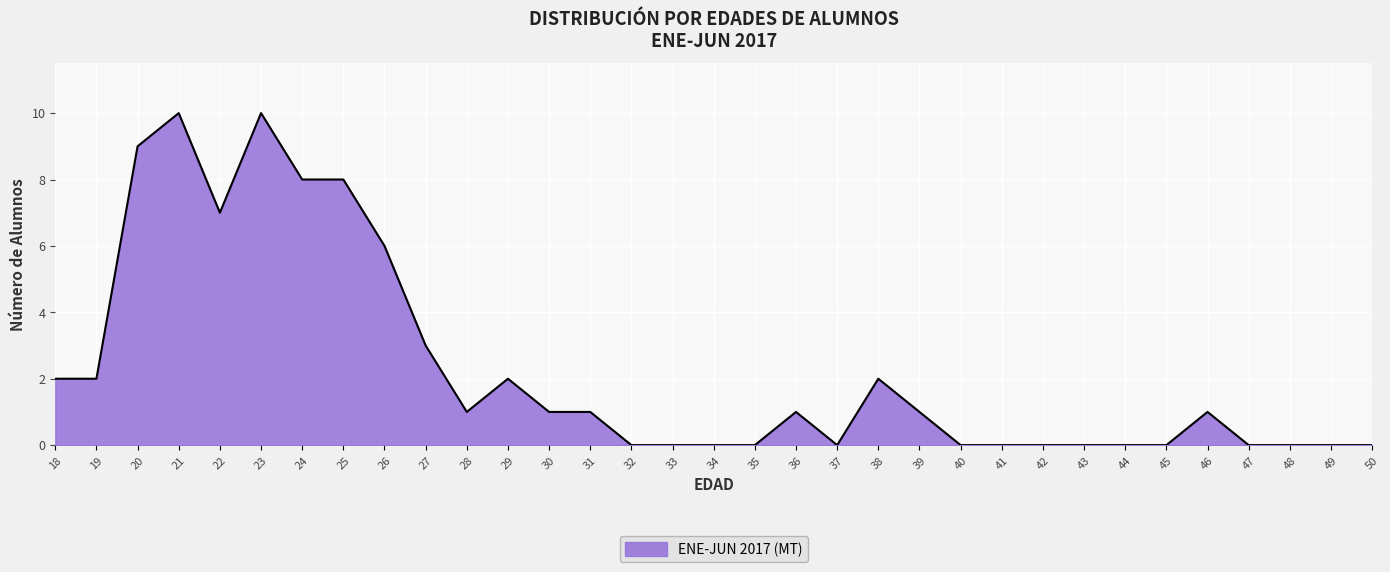

What is the difference between the second highest and minimum values?

10